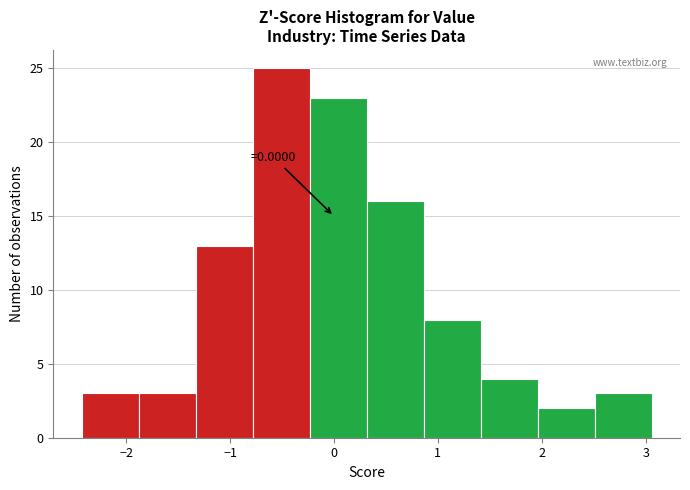

Which range on the x-axis has the tallest bar?

-0.8 to -0.2